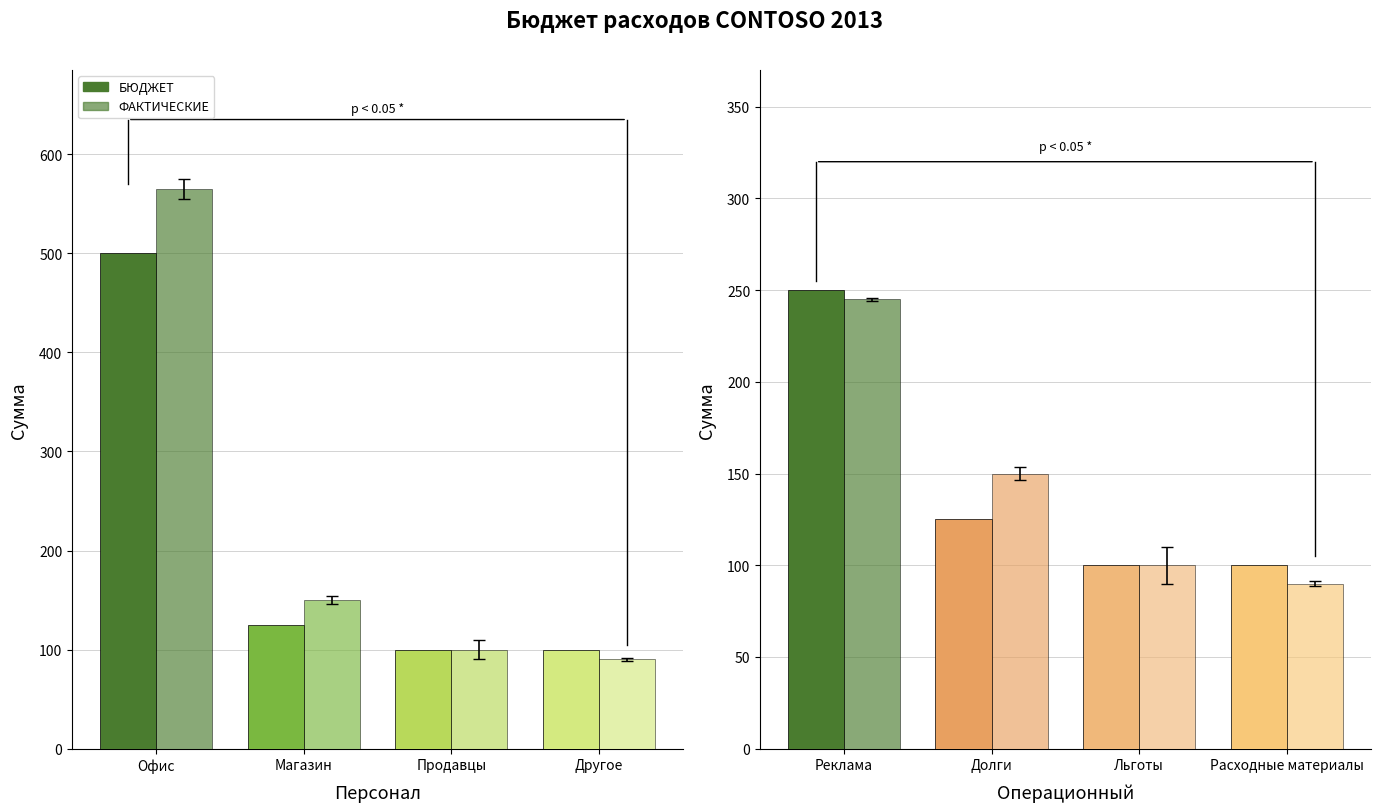

Does the chart contain any negative values?

No